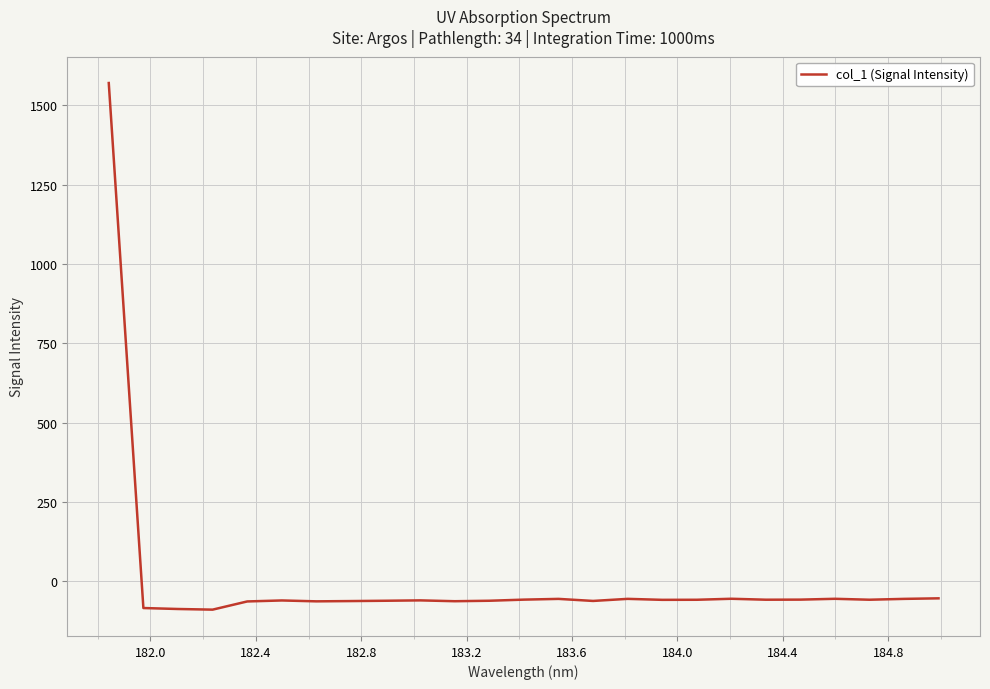

What is the minimum value shown in the chart?

-88.8